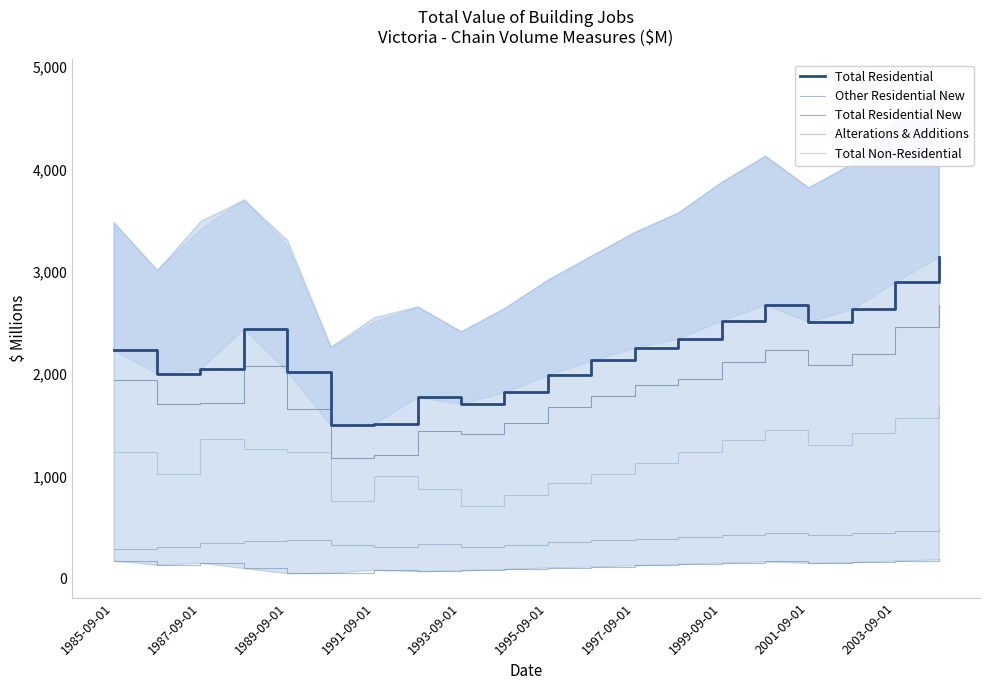

What is the average value of the Total Residential series?

2210.5